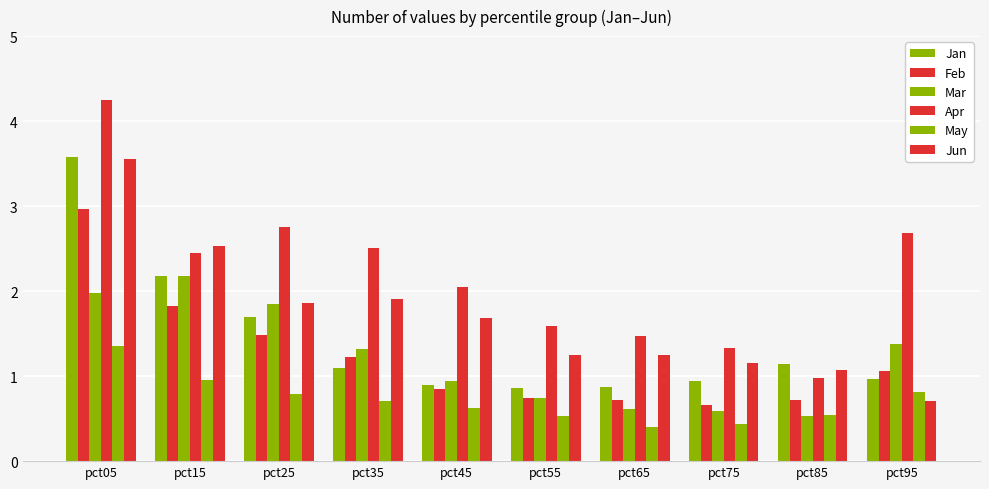

What is the value of the Jan bar at the 1st from the left?

3.6